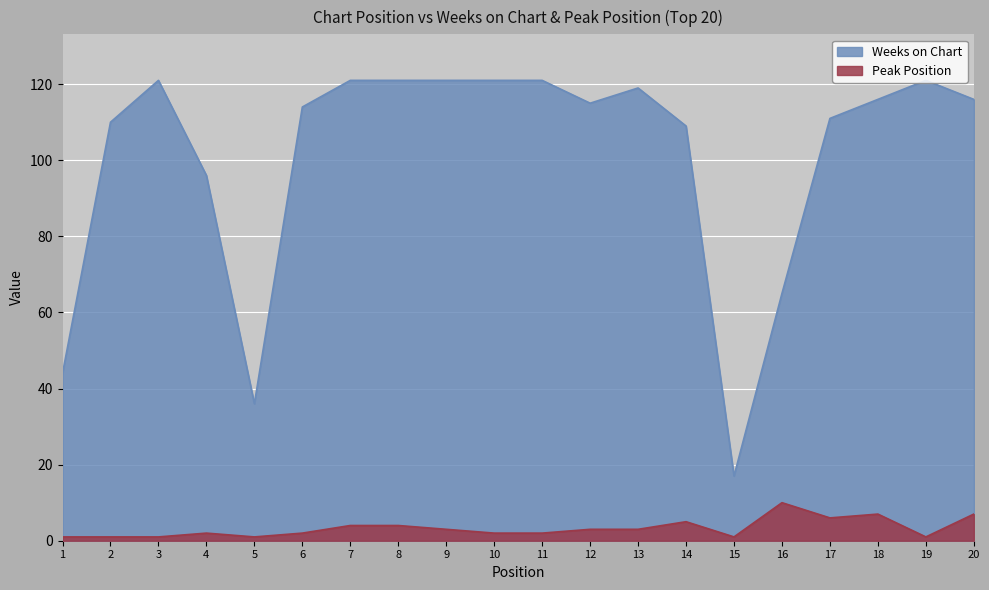

What is the value of the Peak Position point at the 1st from the left?

1